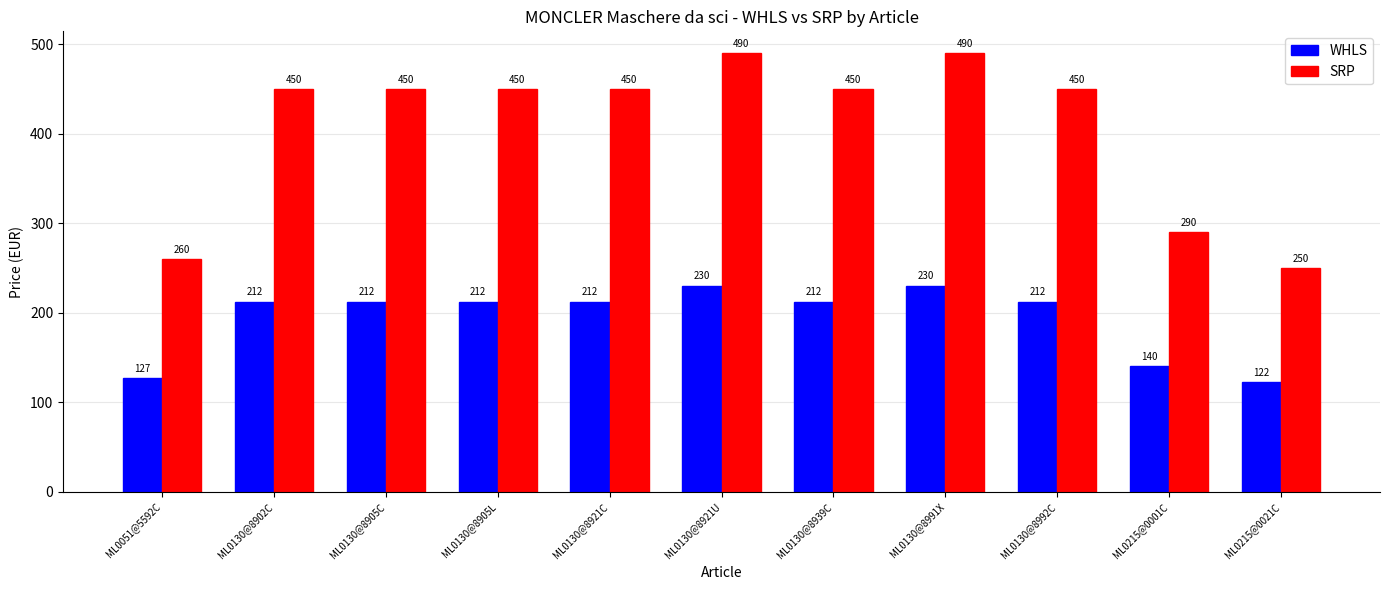

Read the WHLS value at ML0130@8992C.

212.5